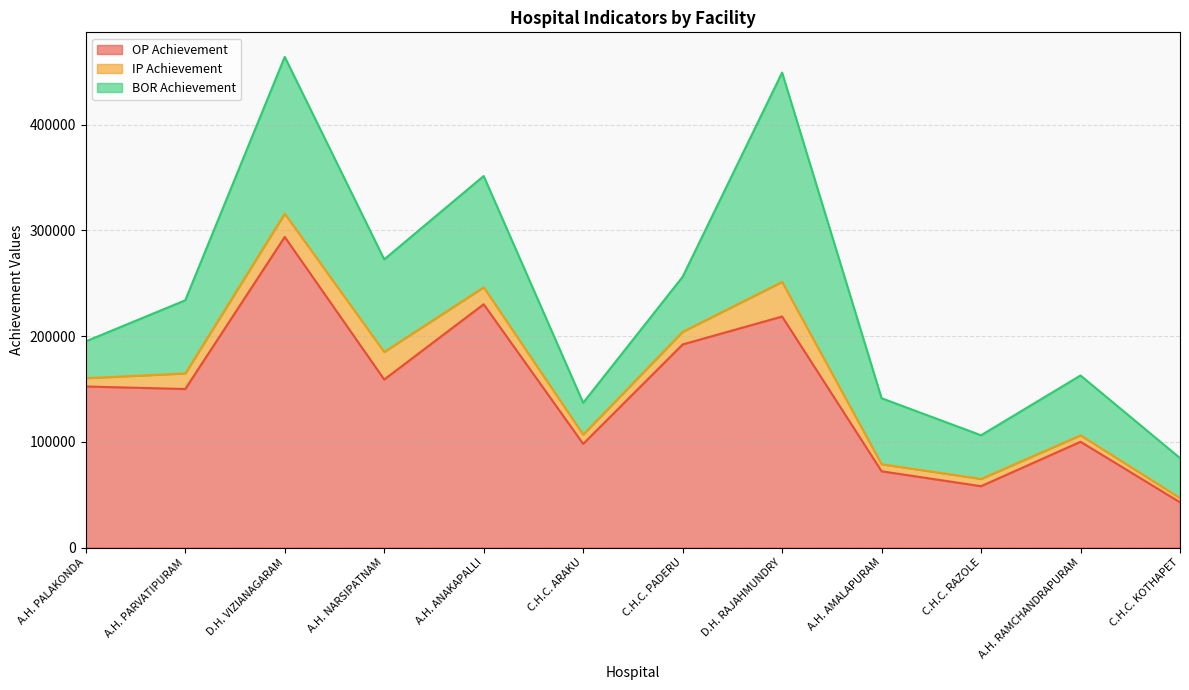

What is the label of the 4th point from the right?

A.H. AMALAPURAM